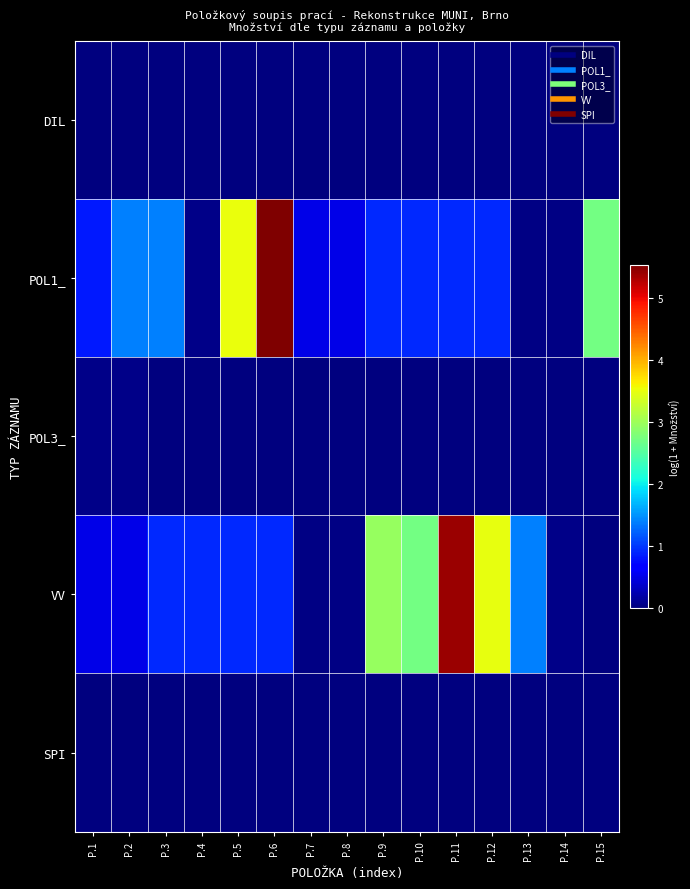

How many categories are shown in the chart?

15